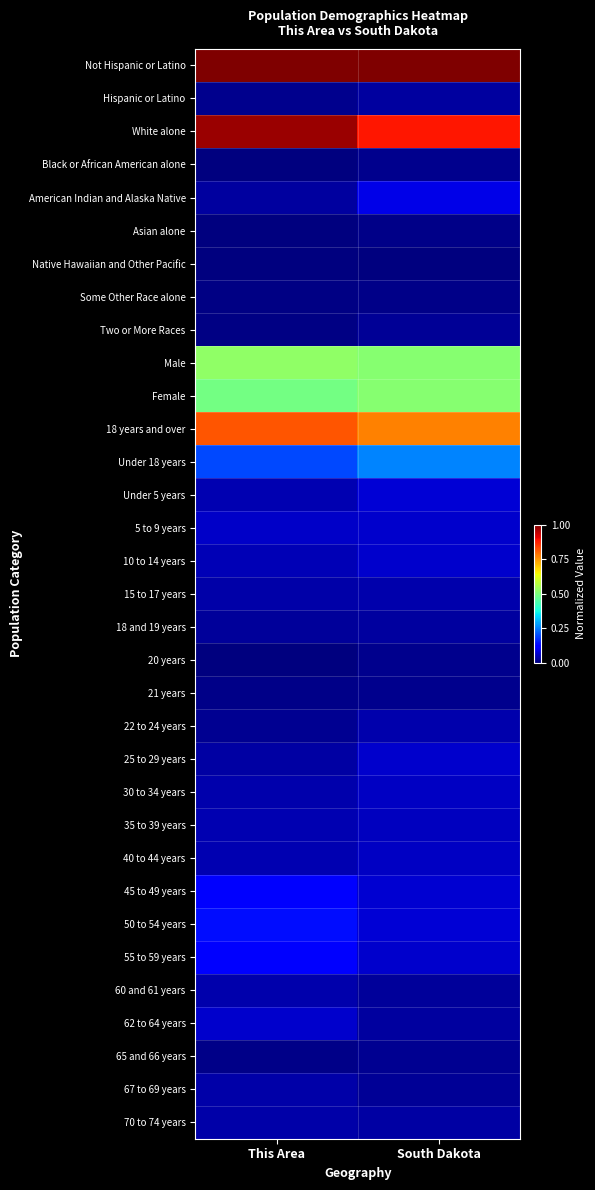

How many series are shown in this chart?

33